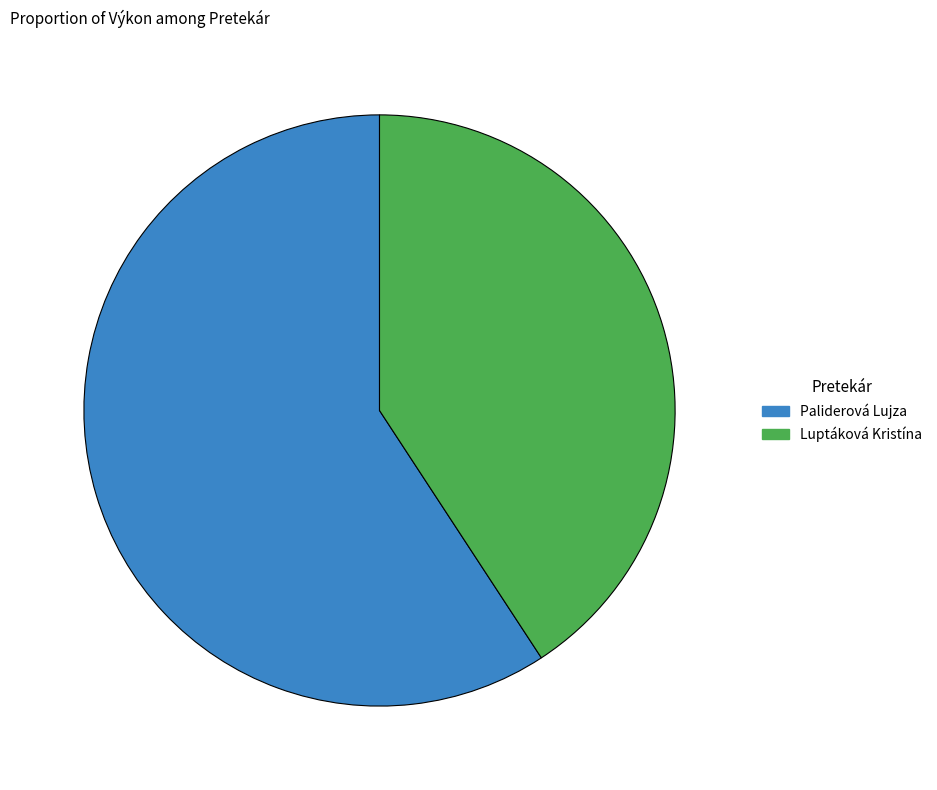

Between Paliderová Lujza and Luptáková Kristína, which is larger?

Paliderová Lujza